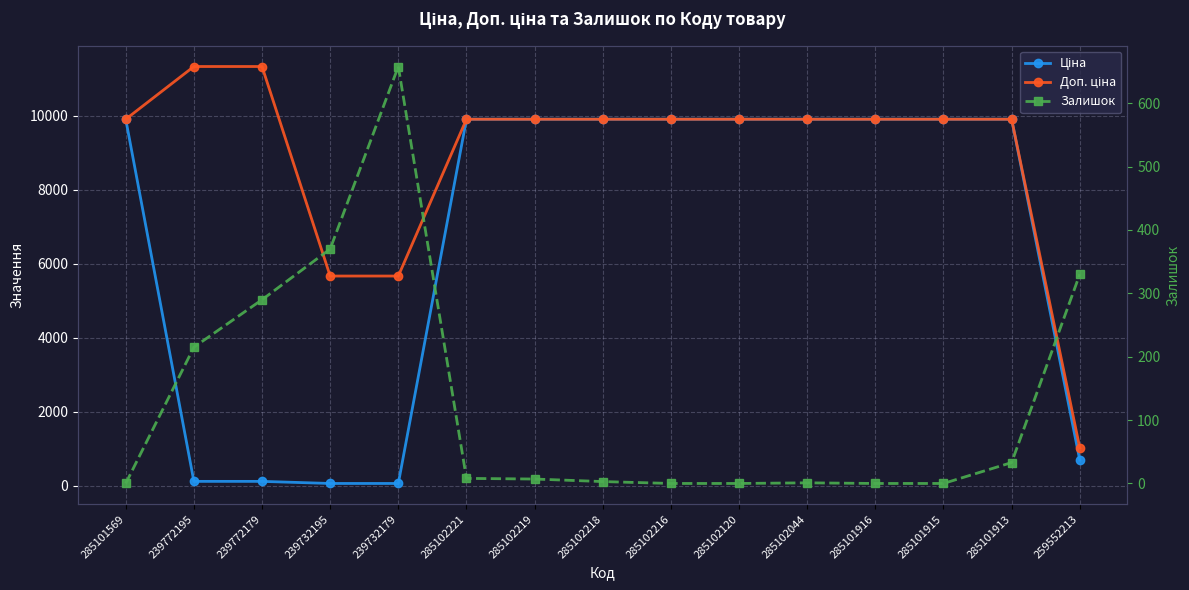

At which category does the chart reach its peak across all series?

239772195